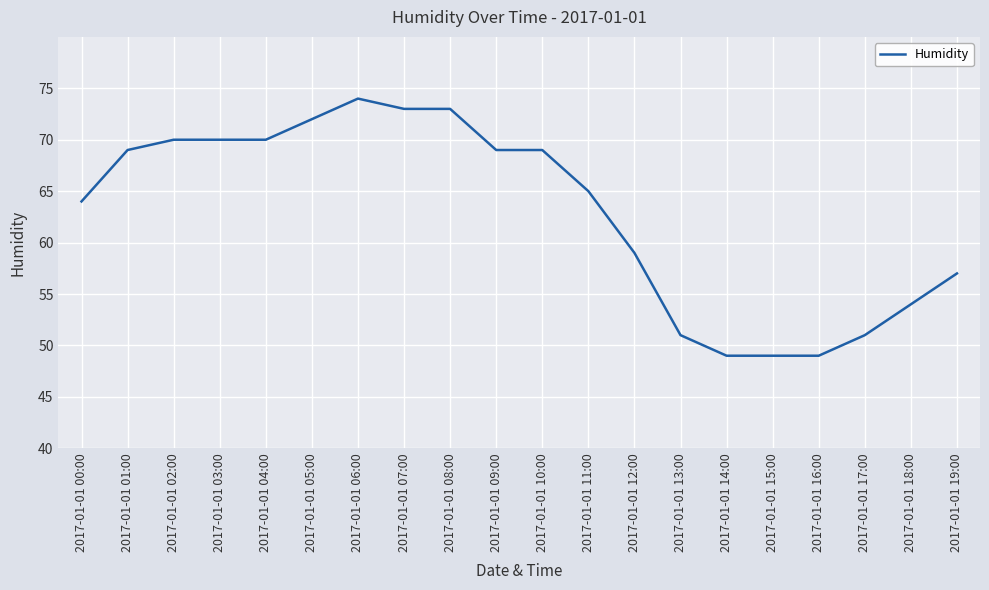

What position from the right is 2017-01-01 02:00?

18